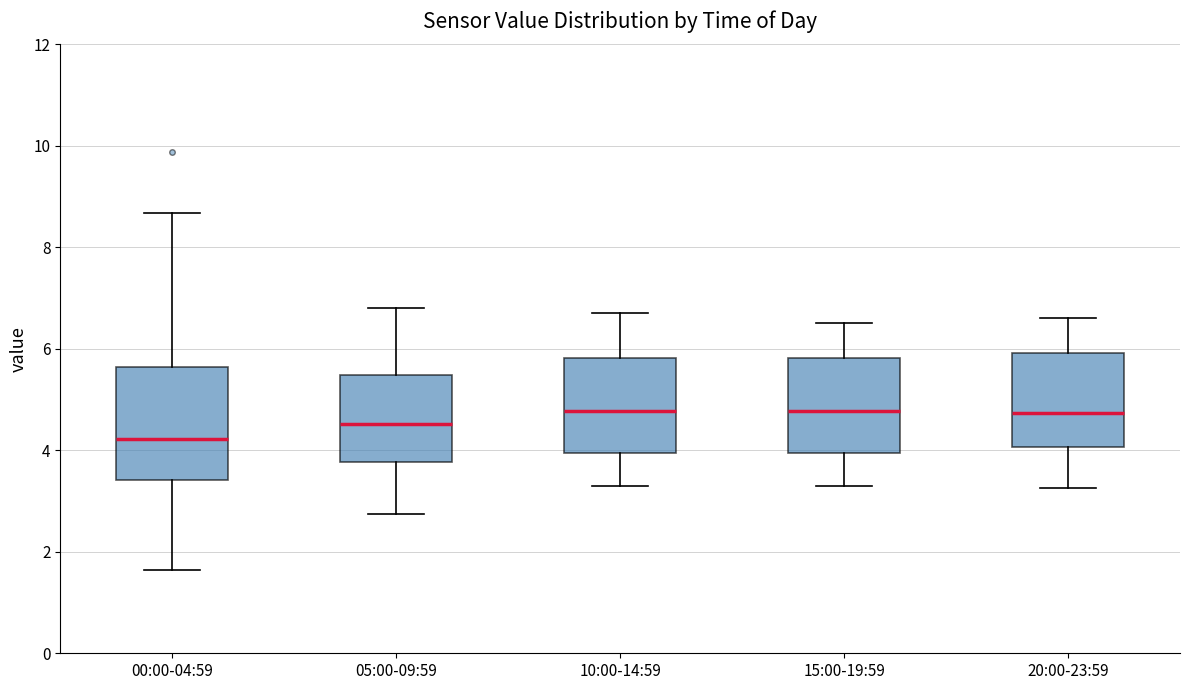

Where does the median line of the box for 00:00-04:59 sit on the y-axis? The values are not printed on the chart, so give them approximately, as read against the axis.

4.2